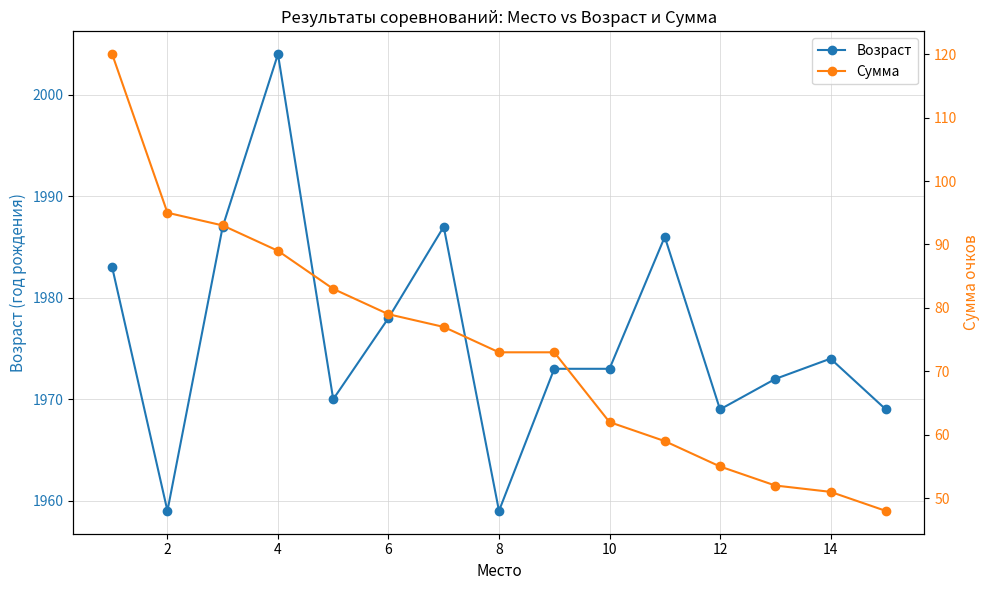

At how many categories does at least one series exceed 565?

15